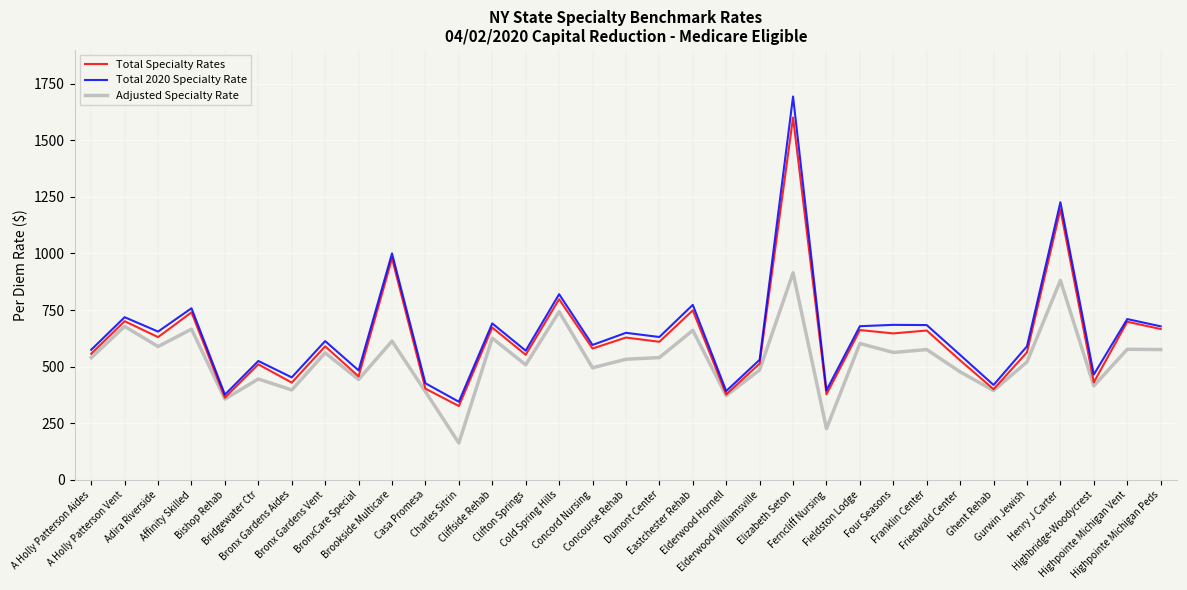

What is the minimum value shown in the chart?

162.3